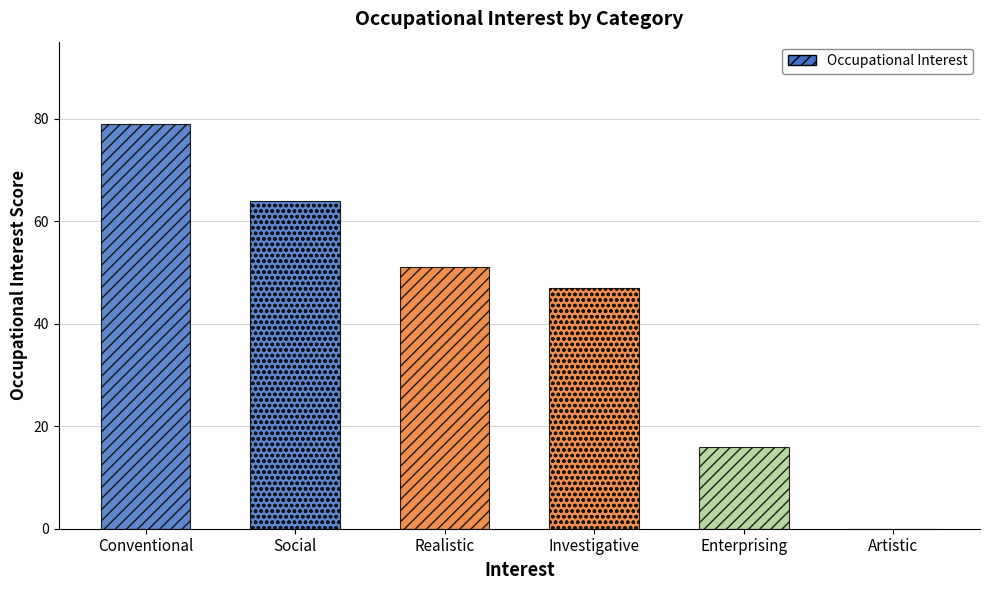

Reading right to left, what are all the values shown in this chart?

Artistic=0	Enterprising=16	Investigative=47	Realistic=51	Social=64	Conventional=79